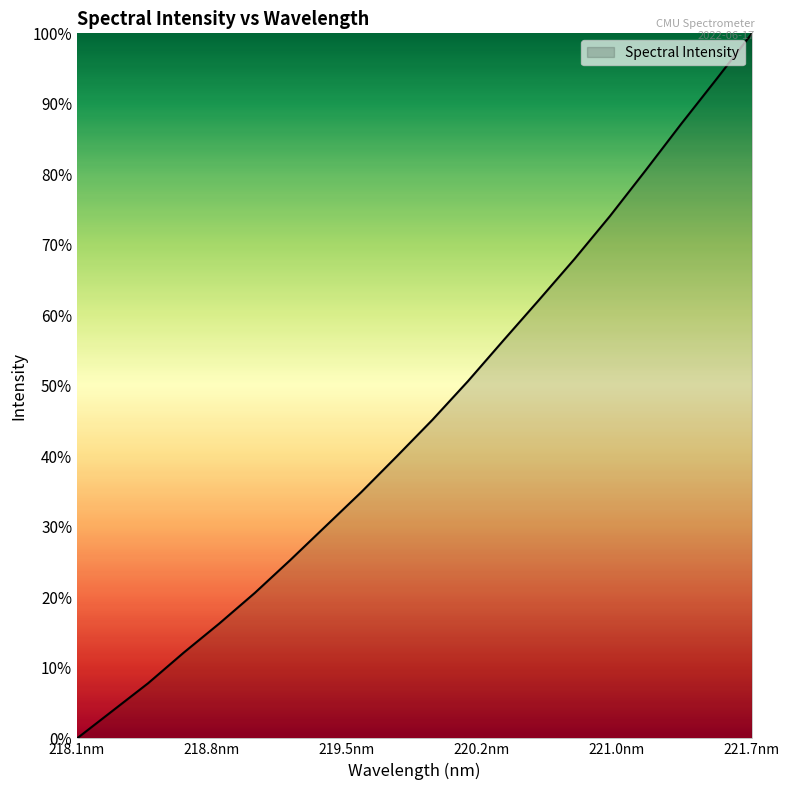

True or false: the data has more than 0 interior local peaks.

False